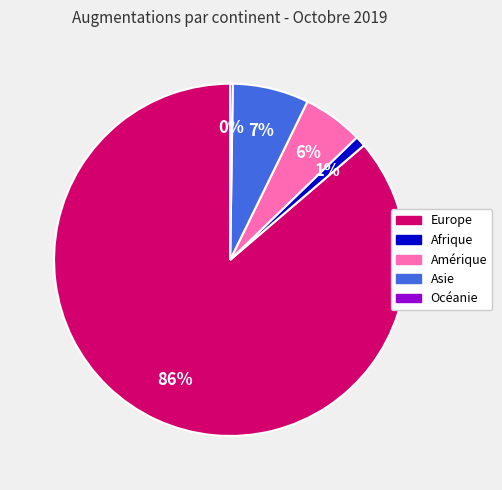

The Europe slice represents 73% of the pie. True or false?

False